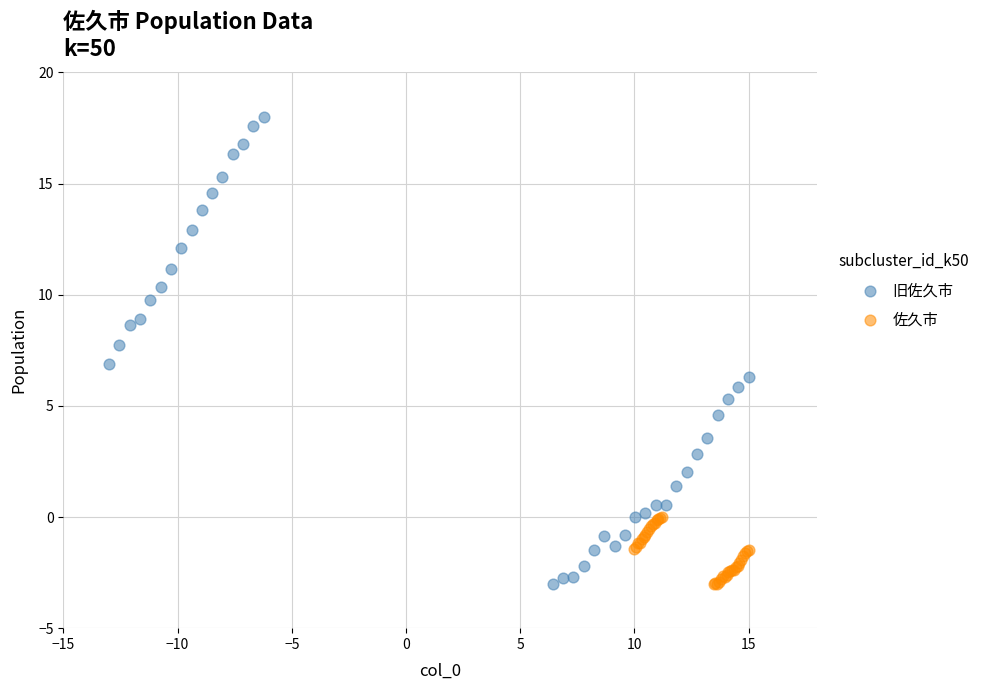

Which series contains the highest Y value?

旧佐久市